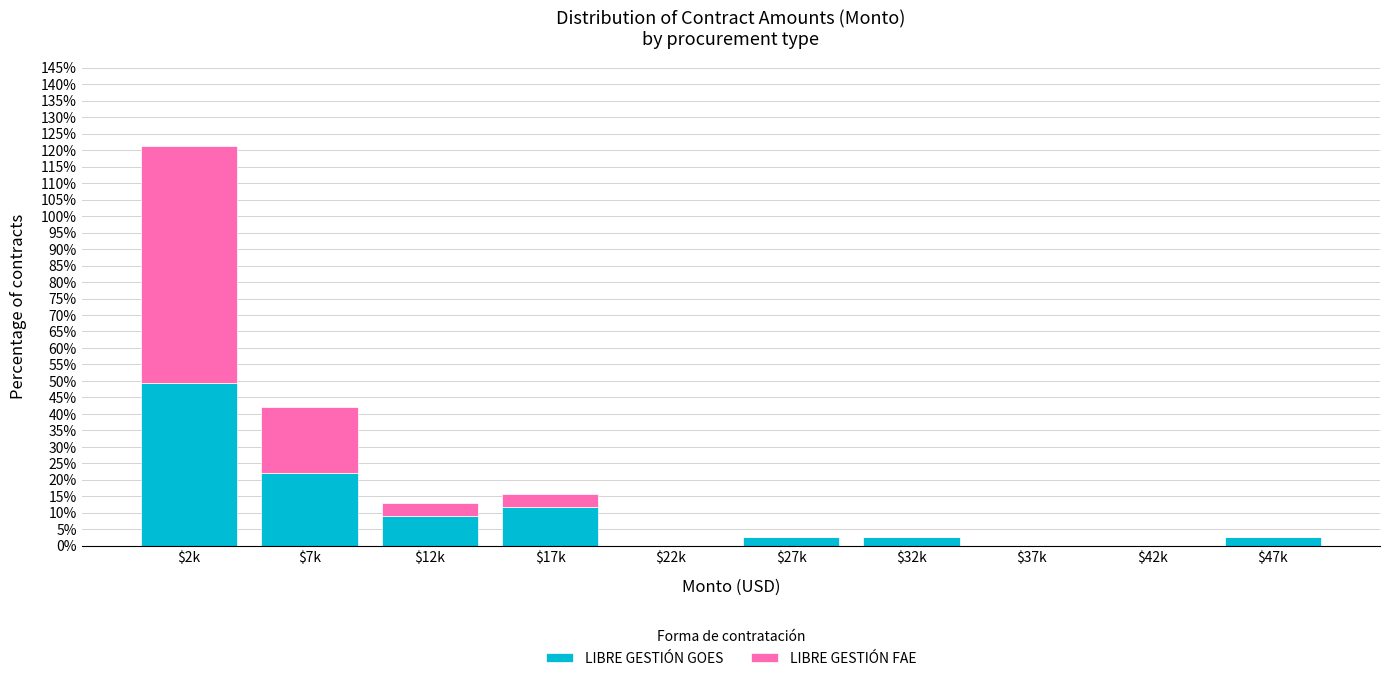

What is the maximum value for LIBRE GESTIÓN GOES?

49.4